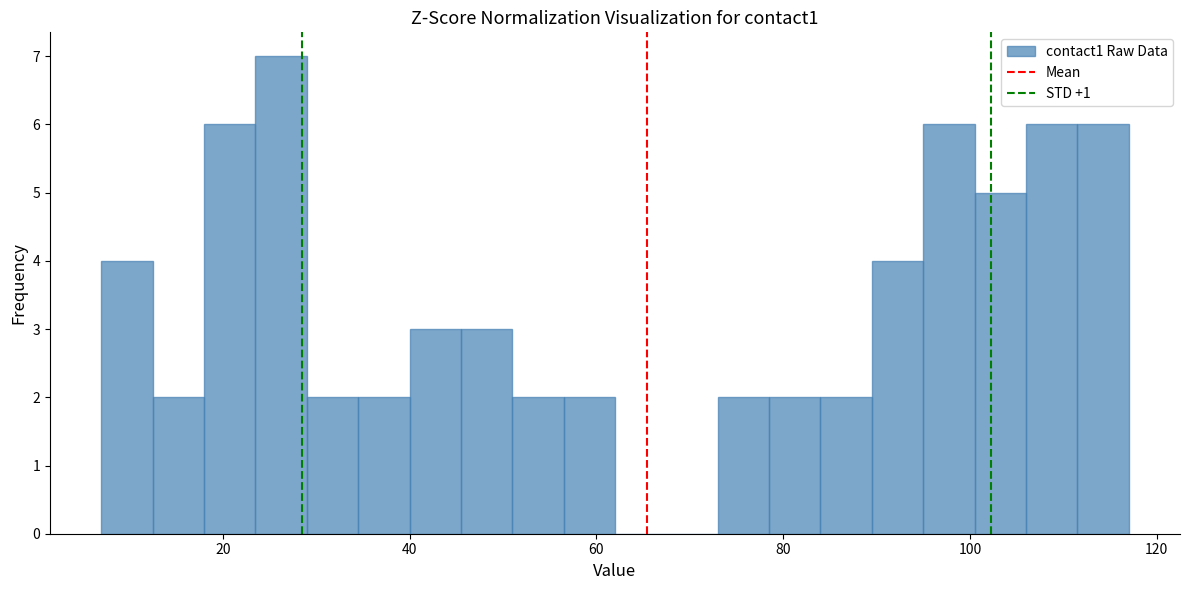

Read against the x-axis, roughly where is the centre of the tallest bar?

26